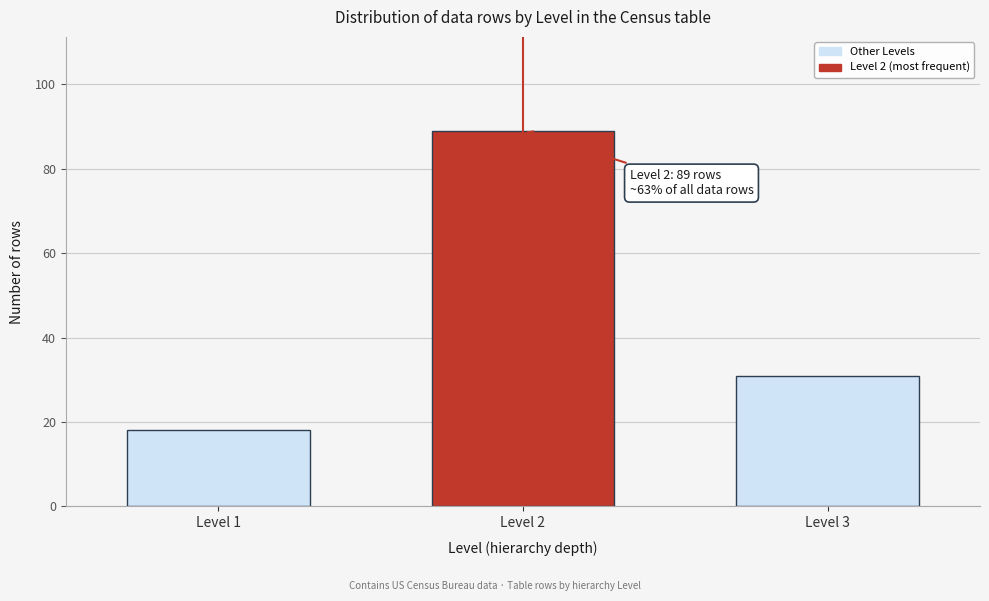

Reading left to right, what are all the values shown in this chart?

Level 1=18	Level 2=89	Level 3=31